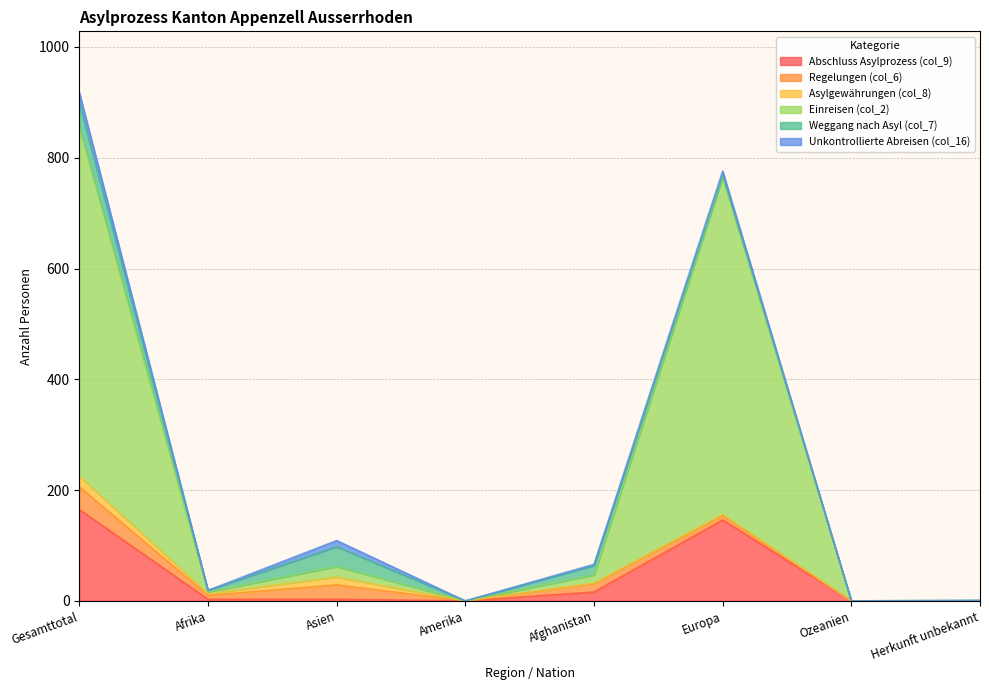

How many data points in Regelungen (col_6) are less than 8?

4